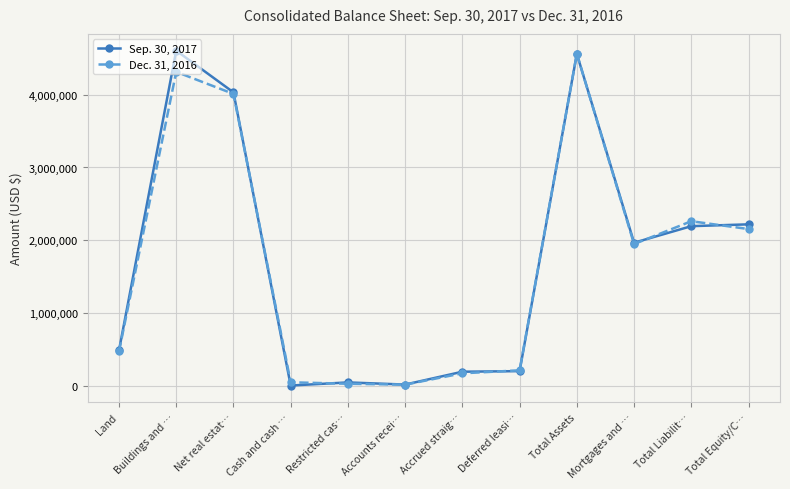

At which label does Dec. 31, 2016 reach its peak?

Total Assets